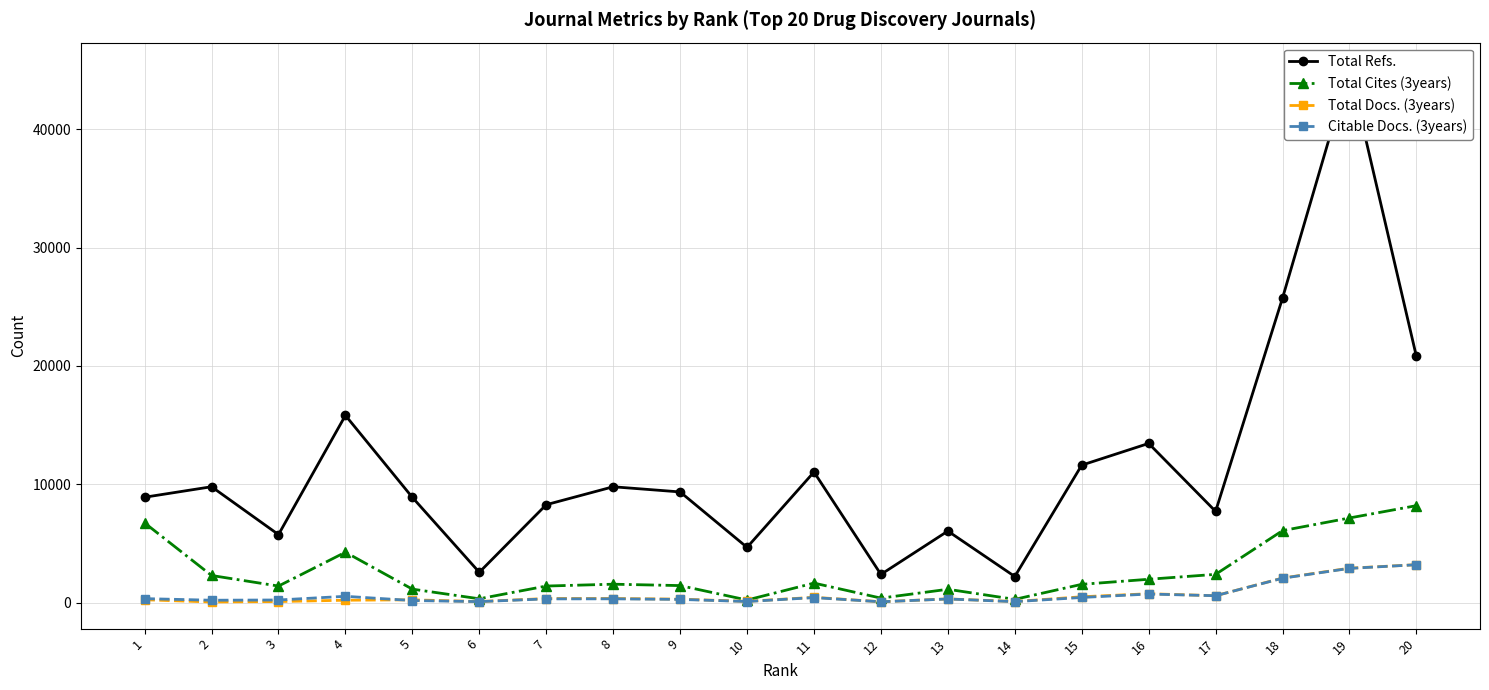

At how many categories does at least one series exceed 24790?

2